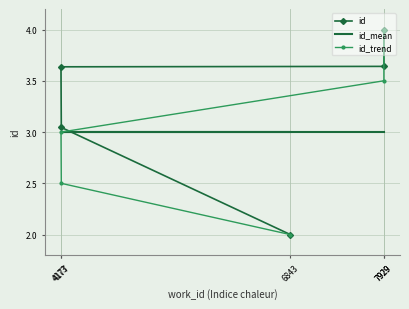

List the series in order of their peak value, highest first.

id, id_trend, id_mean